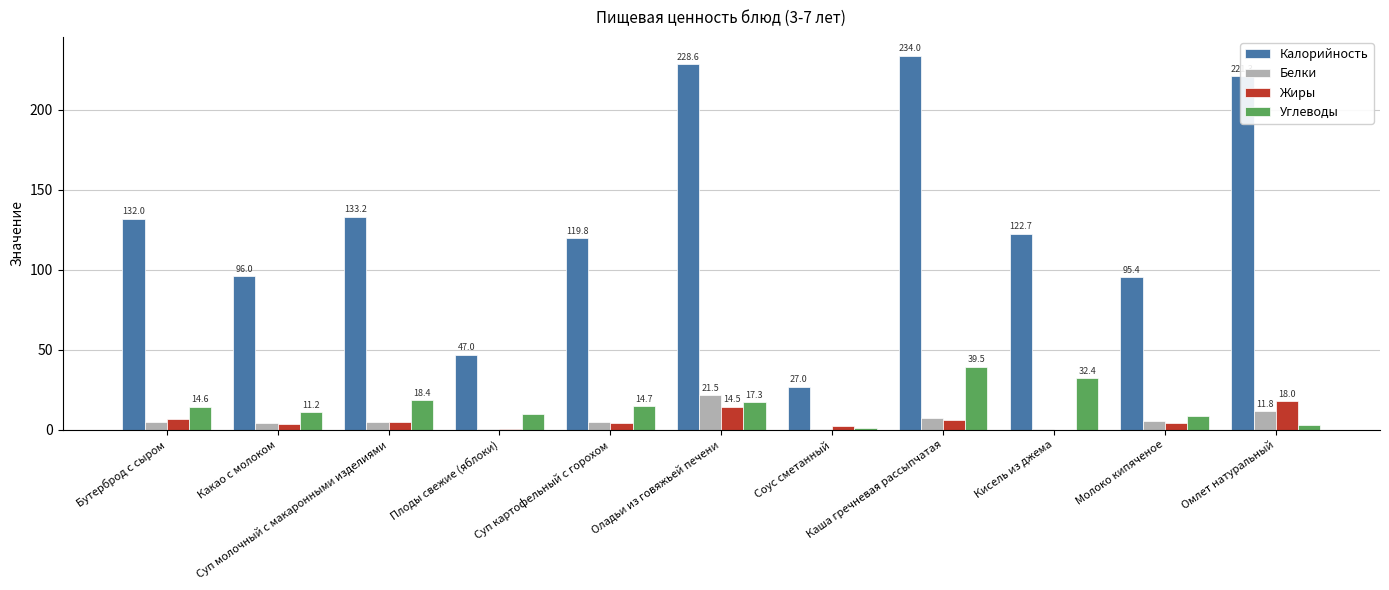

At which label does Углеводы first exceed 14?

Бутерброд с сыром